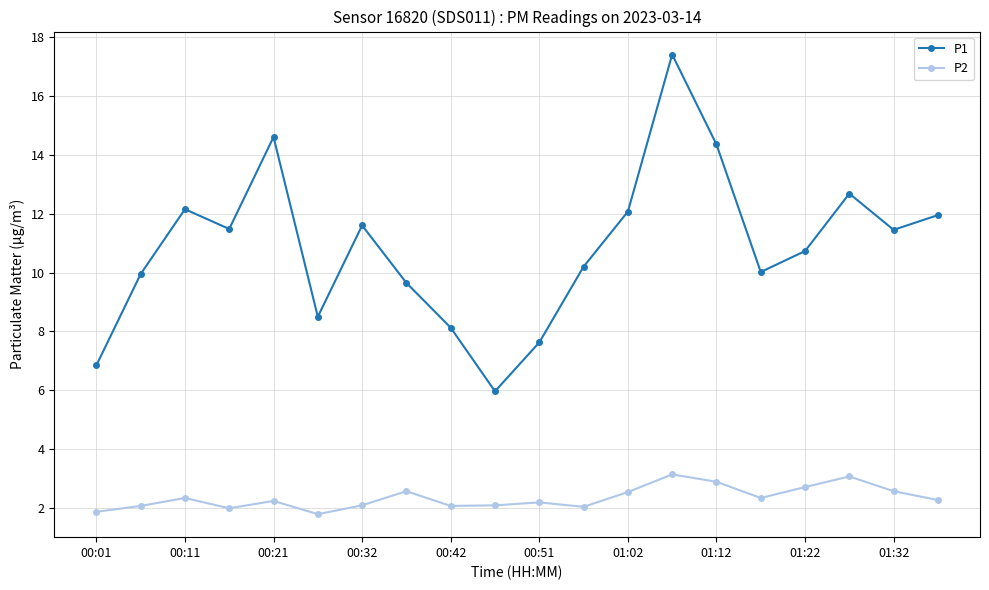

What is the sum of all P1 values?

217.4